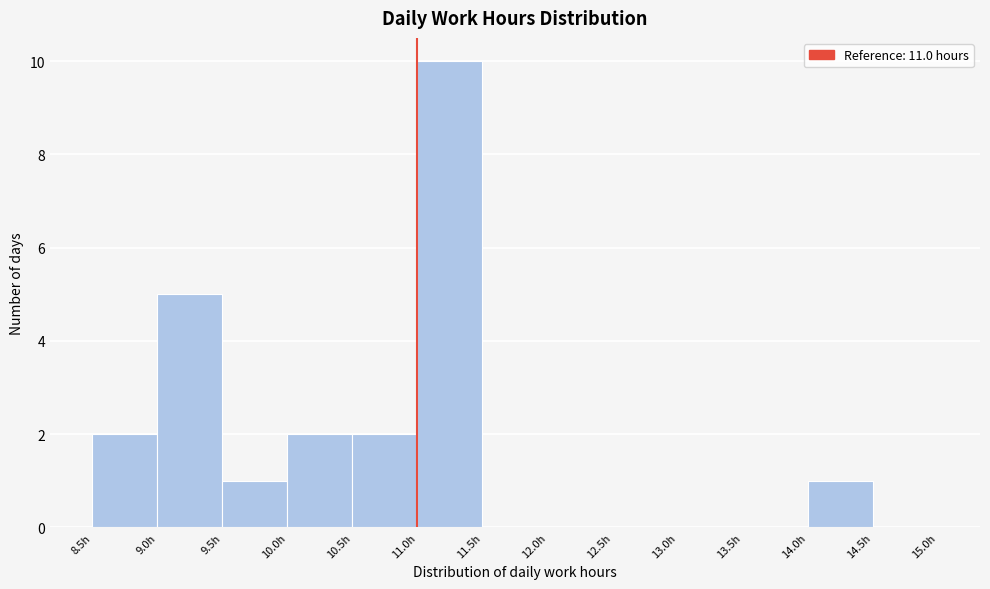

Reading left to right, list every bar in this chart as the range it spans on the x-axis followed by its height. The values are not printed on the chart, so give them approximately, as read against the axis.

8.5 to 9.0: 2
9.0 to 9.5: 5
9.5 to 10.0: 1
10.0 to 10.5: 2
10.5 to 11.0: 2
11.0 to 11.5: 10
11.5 to 12.0: 0
12.0 to 12.5: 0
12.5 to 13.0: 0
13.0 to 13.5: 0
13.5 to 14.0: 0
14.0 to 14.5: 1
14.5 to 15.0: 0